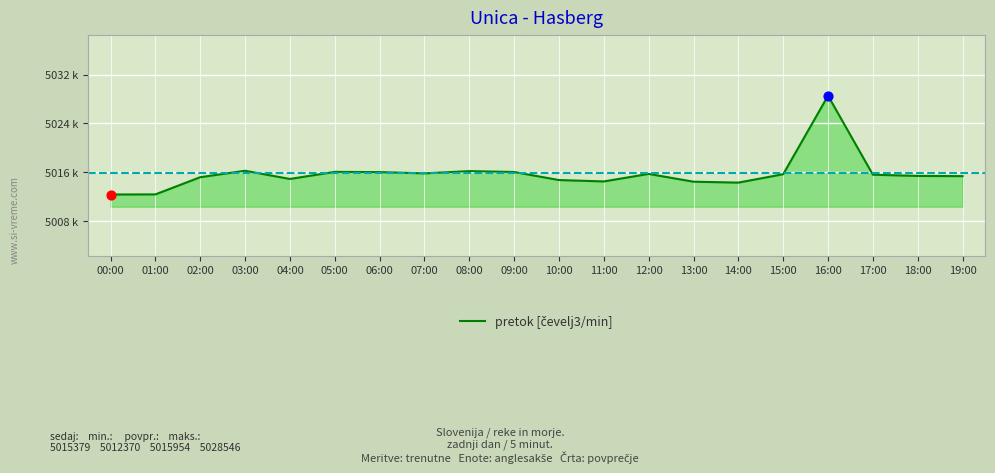

Approximately how many times larger is the value at 09:00 compared to 15:00?

1.0